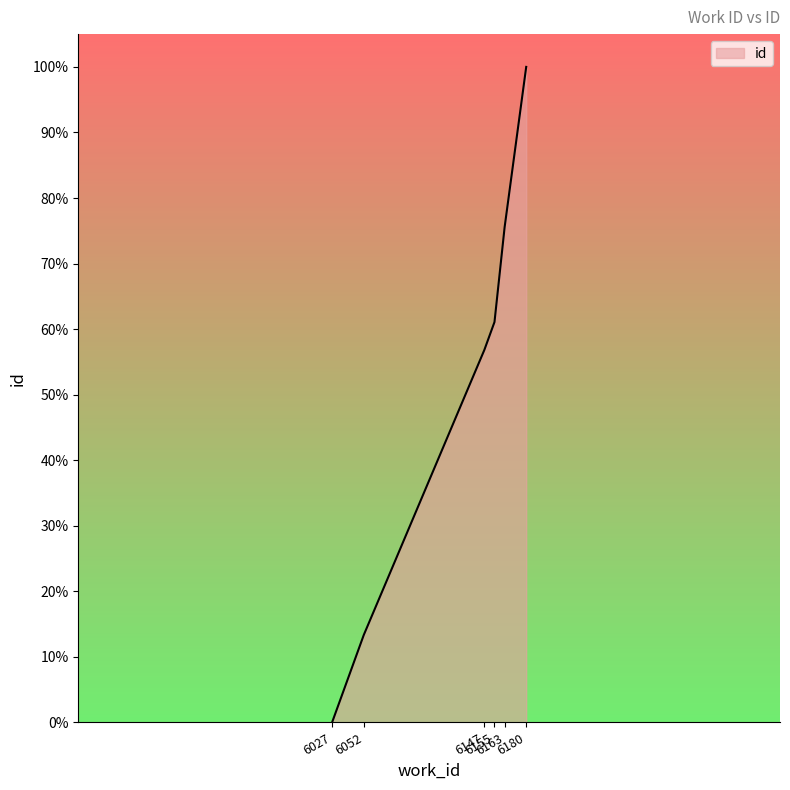

Which label corresponds to the largest value in the chart?

6180